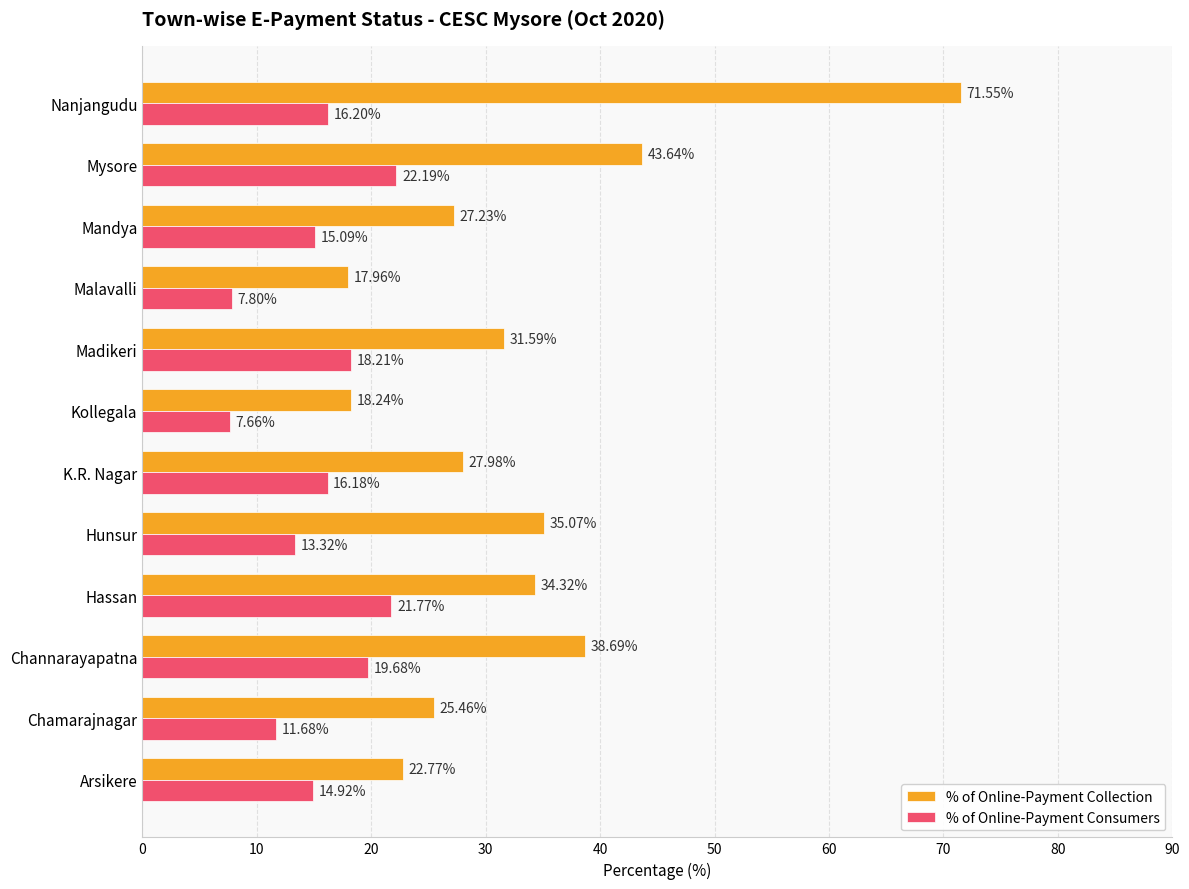

Which series has the largest range (max minus min)?

% of Online-Payment Collection